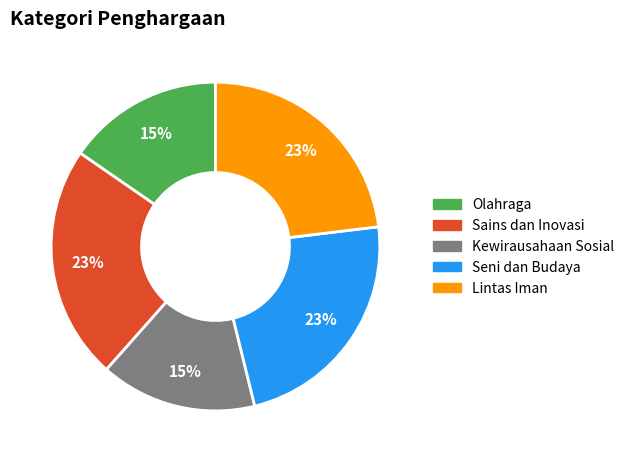

Do Olahraga and Kewirausahaan Sosial together represent more than half of the pie?

No